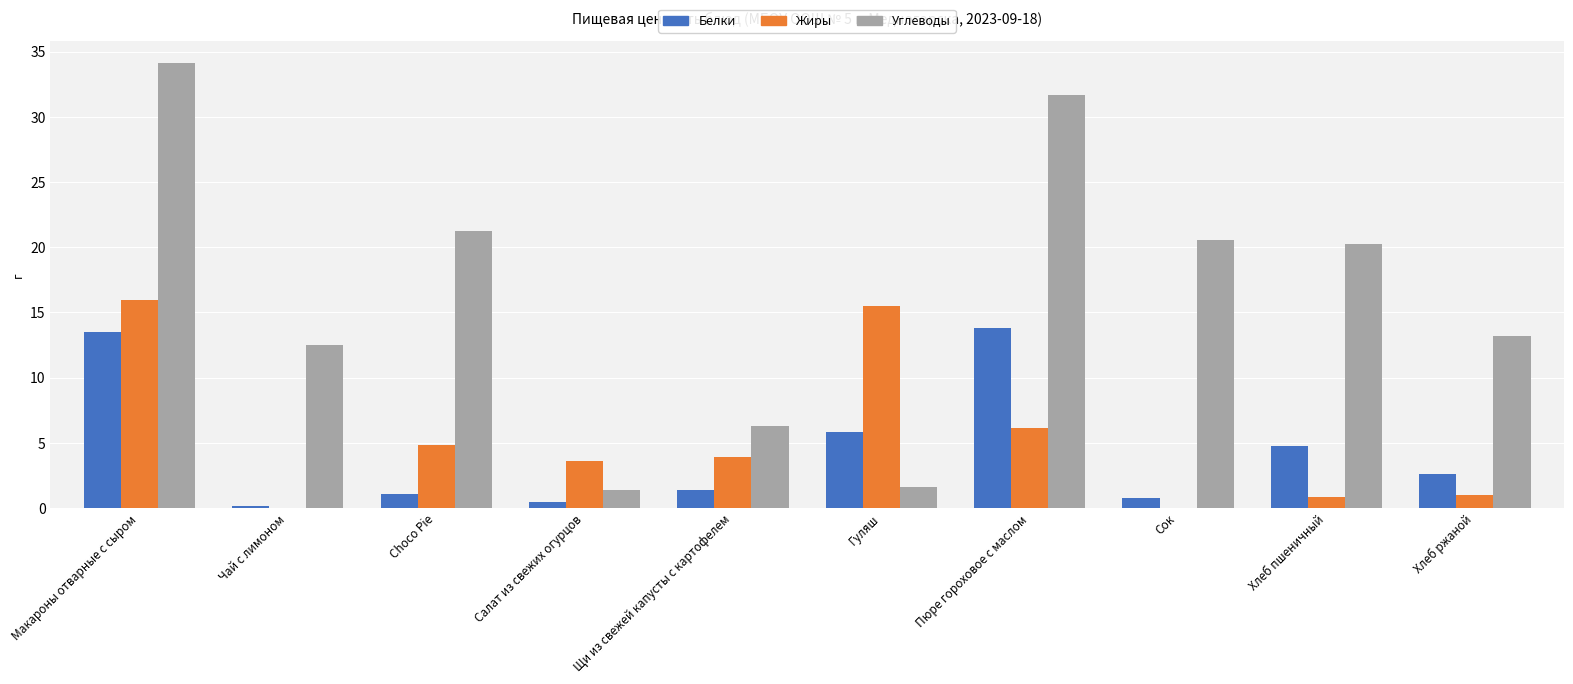

What are all the series names shown in the legend?

Белки, Жиры, Углеводы